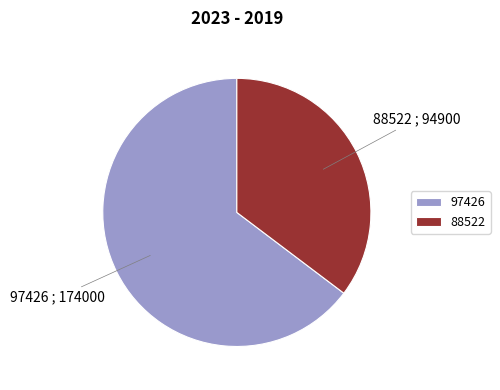

True or false: 88522 accounts for 35% of the total.

True